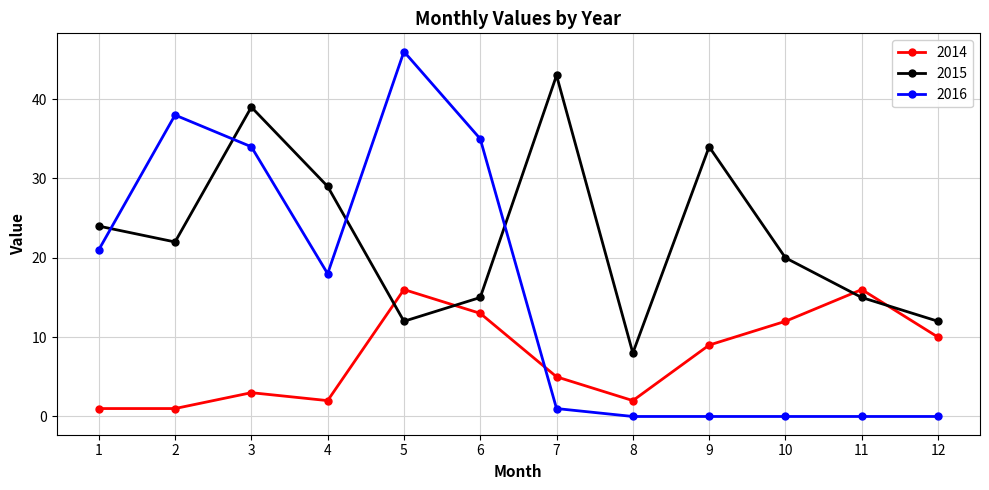

Between which two adjacent categories do 2015 and 2016 first intersect?

1 and 2